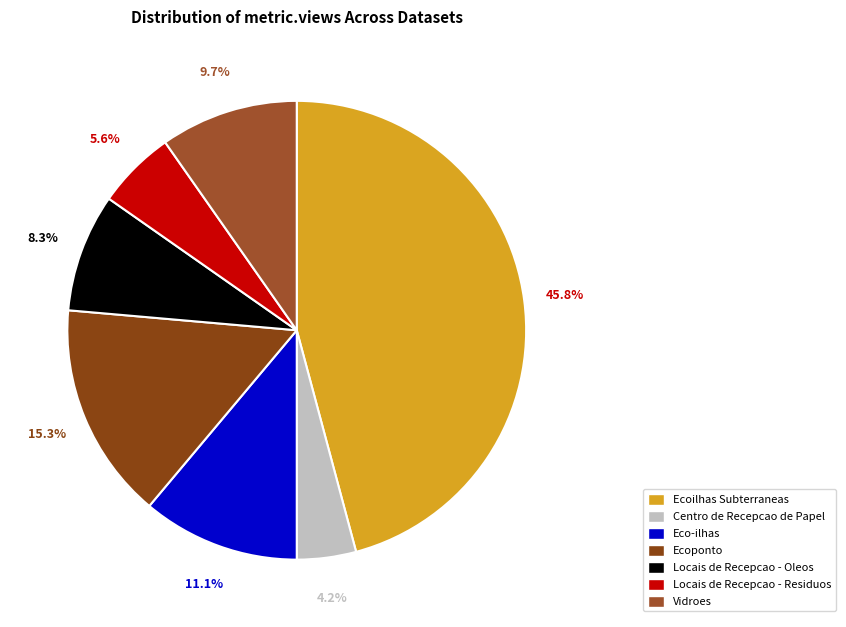

Combined, what portion of the pie is Ecoilhas Subterraneas and Locais de Recepcao - Residuos?

51.4%